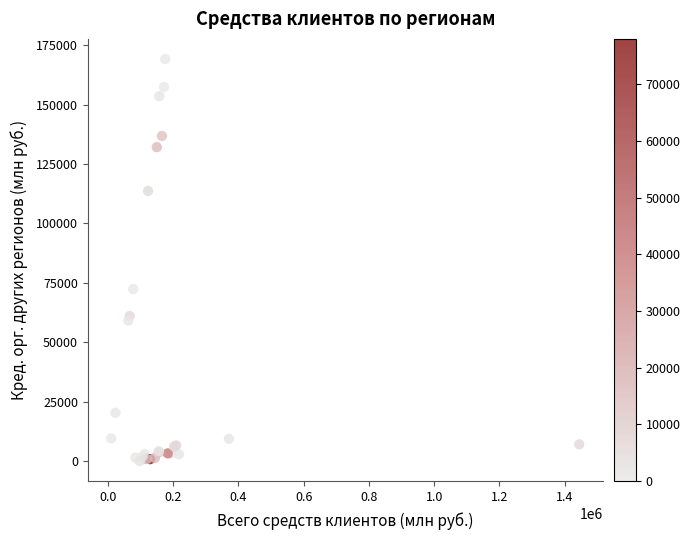

What Y value in the scatter plot is closest to 84611?

72416